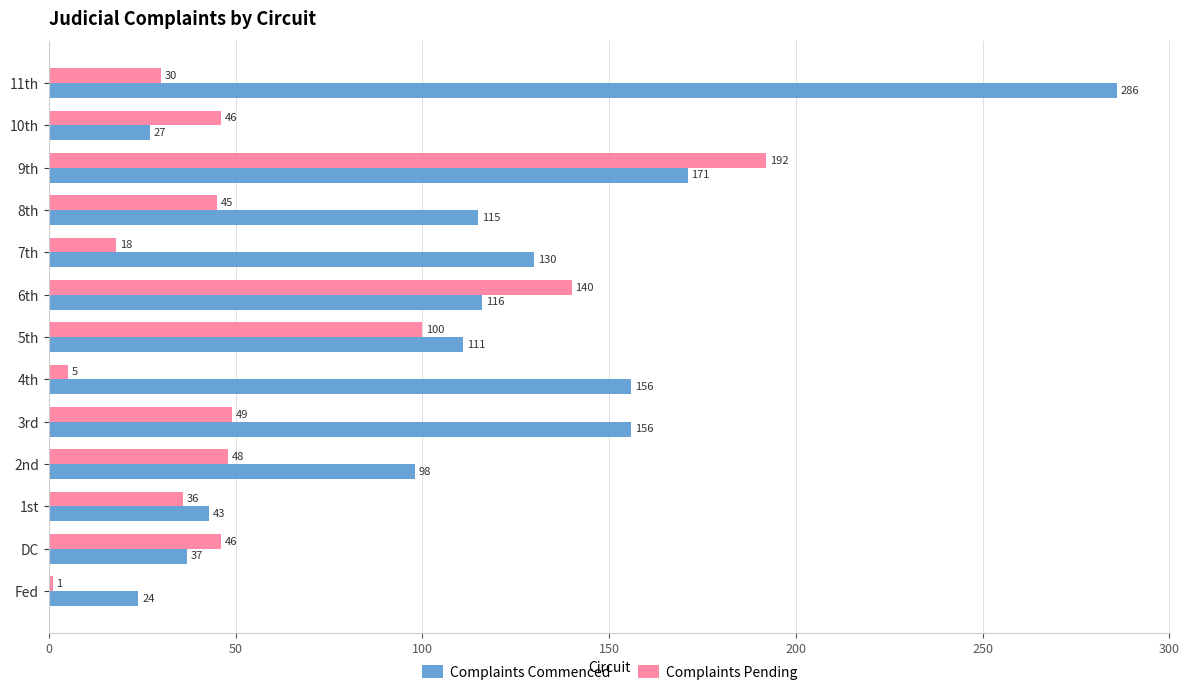

At which label is Complaints Pending closest to 96?

5th